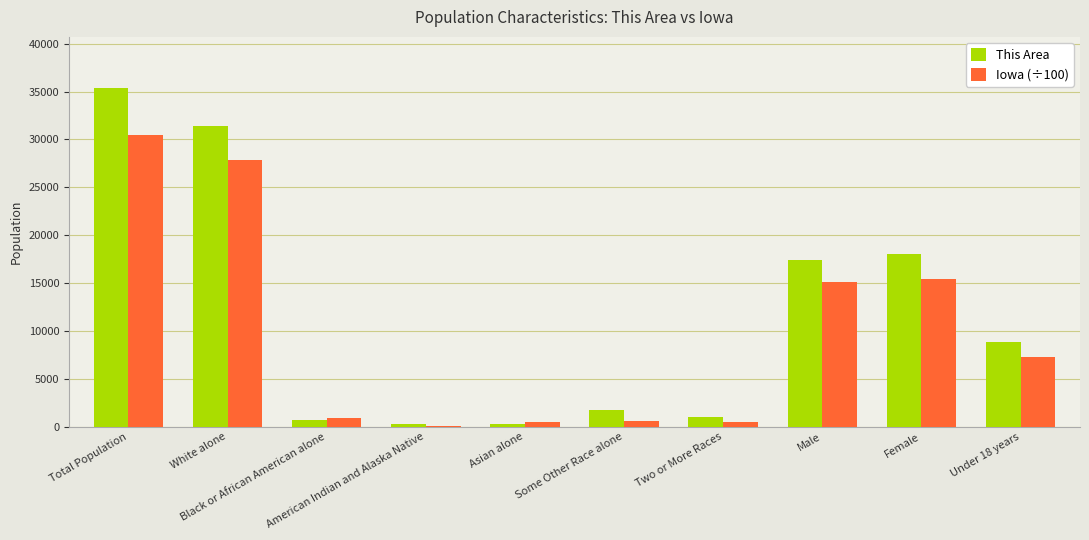

What is the greatest value displayed?

35406.0